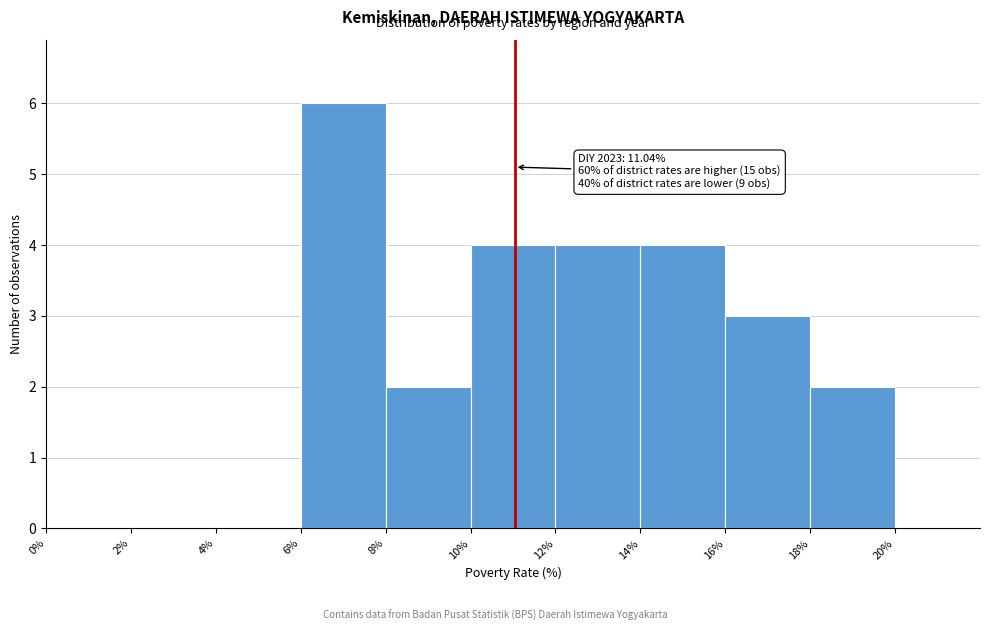

Over which range of the x-axis is the bar tallest?

6% to 8%